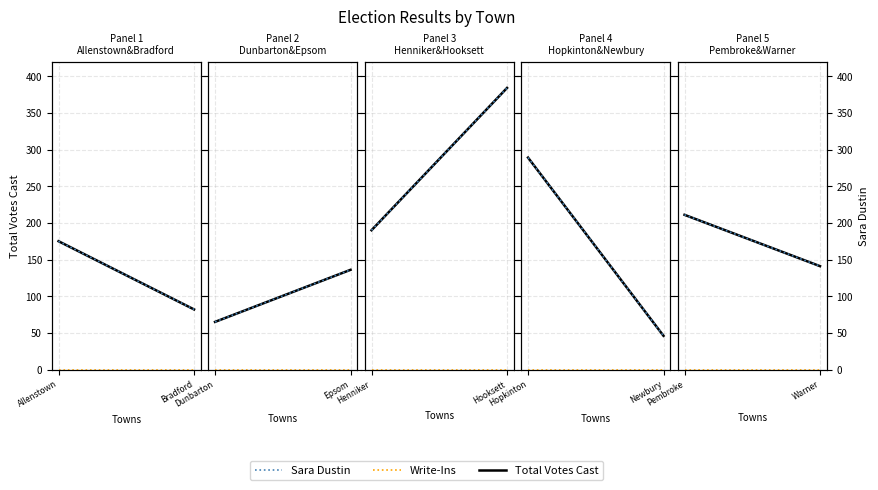

Does the chart display data point markers on the line(s)?

No